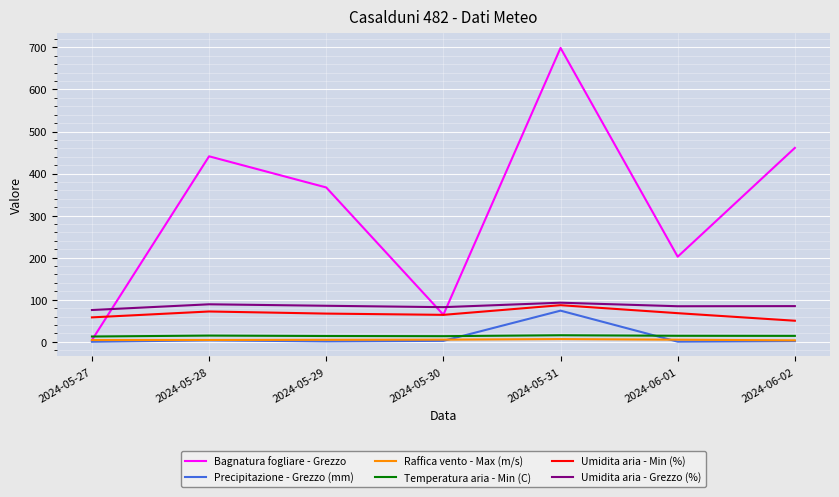

Which series changed the most between 2024-05-27 and 2024-05-31?

Bagnatura fogliare - Grezzo